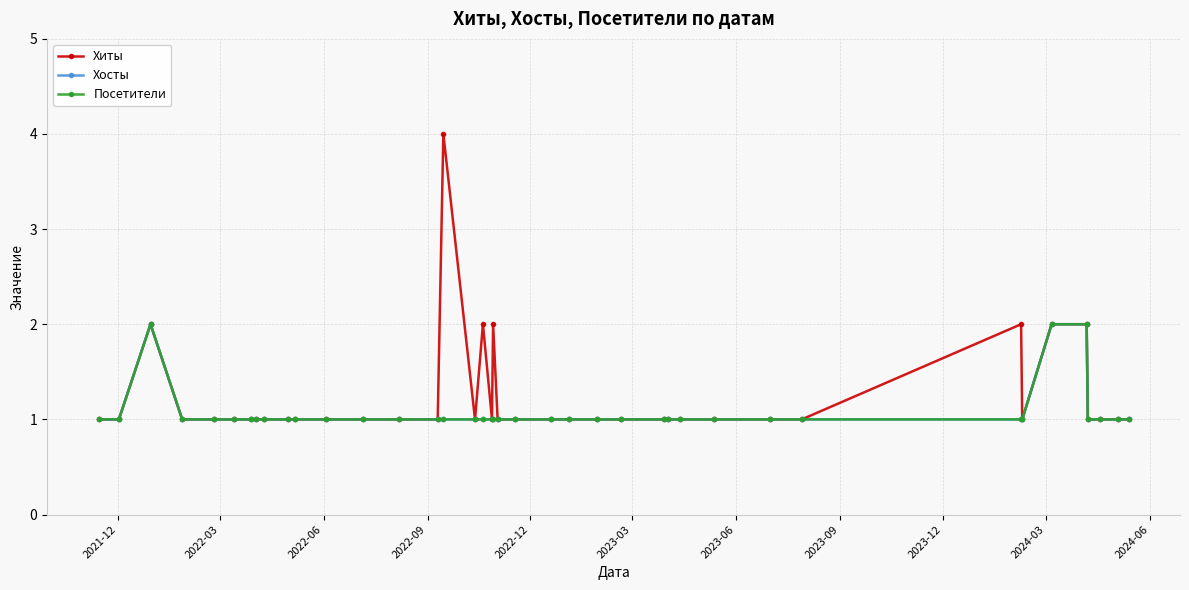

Does the chart have visible grid lines?

Yes